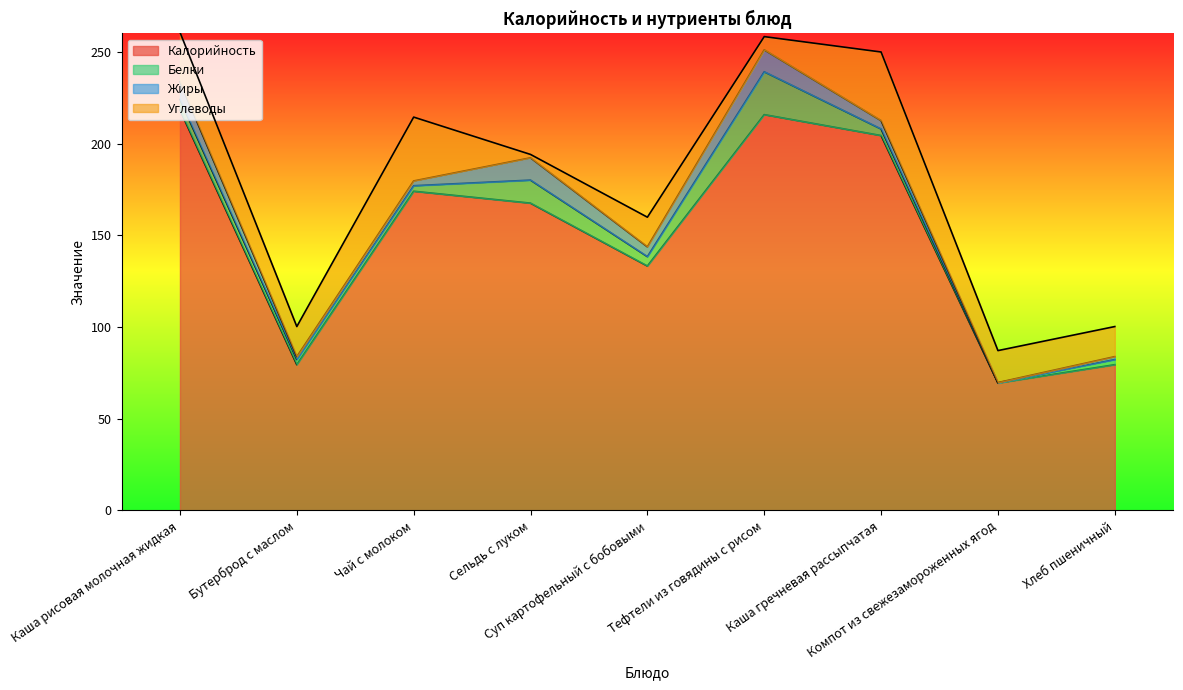

Between Каша гречневая рассыпчатая and Бутерброд с маслом, which is larger?

Каша гречневая рассыпчатая